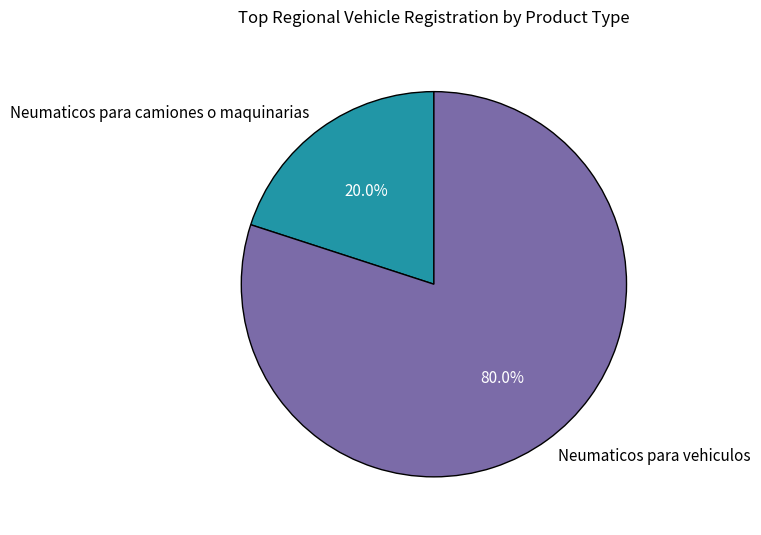

How many slices are in this pie chart?

2